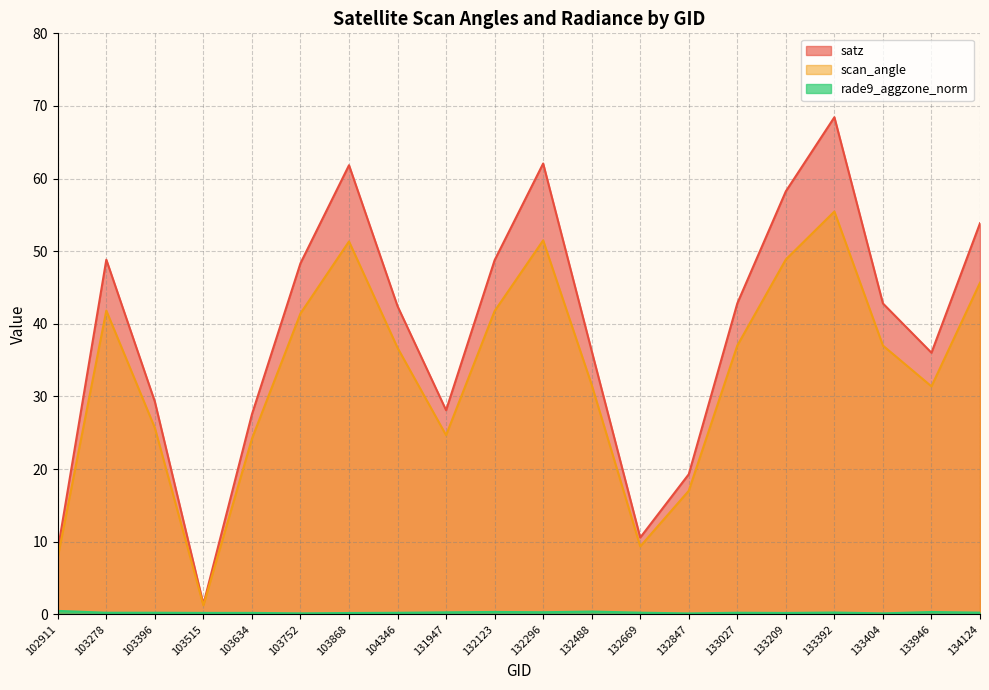

Reading left to right, list all the values displayed in this chart.

satz: 8.9	48.8	29.3	1.4	27.5	48.3	61.8	42.4	28.1	48.8	62.1	36.3	10.6	19.3	42.8	58.2	68.4	42.8	36.0	53.9
scan_angle: 7.8	41.8	25.7	1.2	24.2	41.4	51.3	36.7	24.7	41.8	51.5	31.6	9.4	17.0	37.0	48.9	55.5	37.0	31.4	45.7
rade9_aggzone_norm: 0.5	0.2	0.2	0.2	0.2	0.1	0.2	0.2	0.3	0.3	0.3	0.4	0.2	0.1	0.2	0.2	0.2	0.1	0.3	0.2